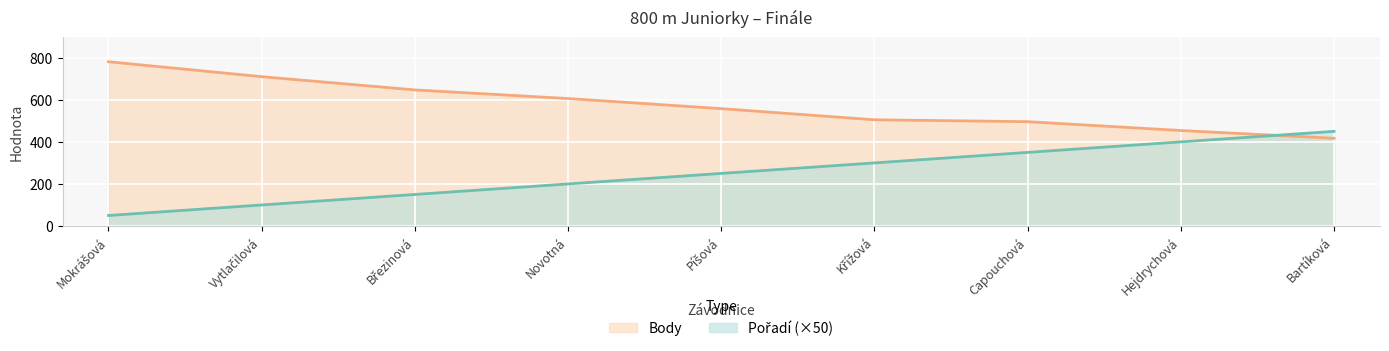

What is the value of the Pořadí point at the 1st from the left?

50